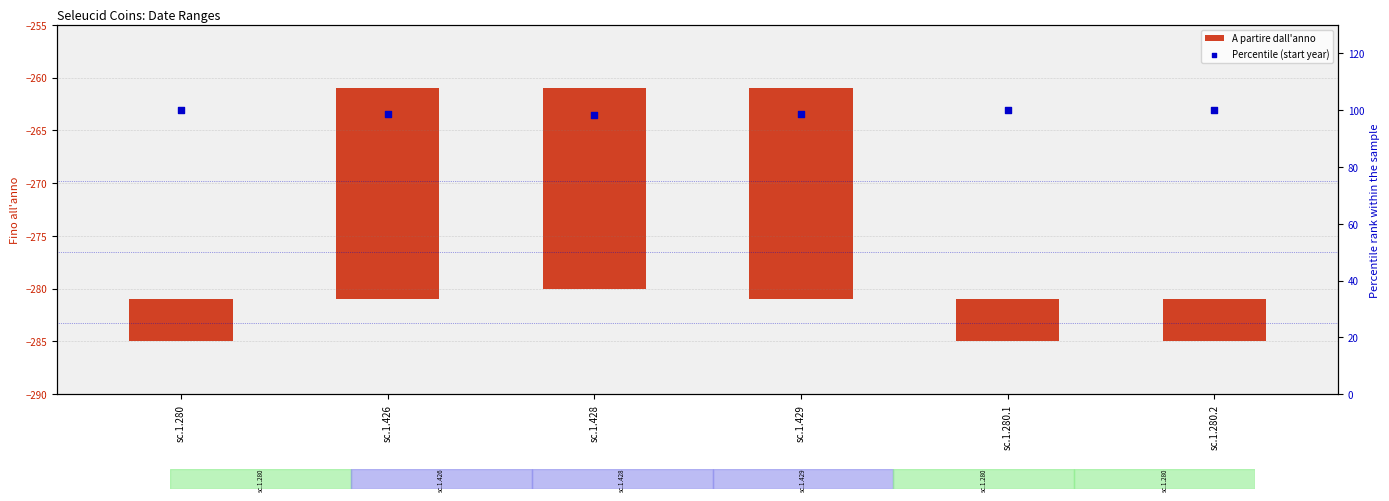

What is the total value across all series at sc.1.280.1?

104.0